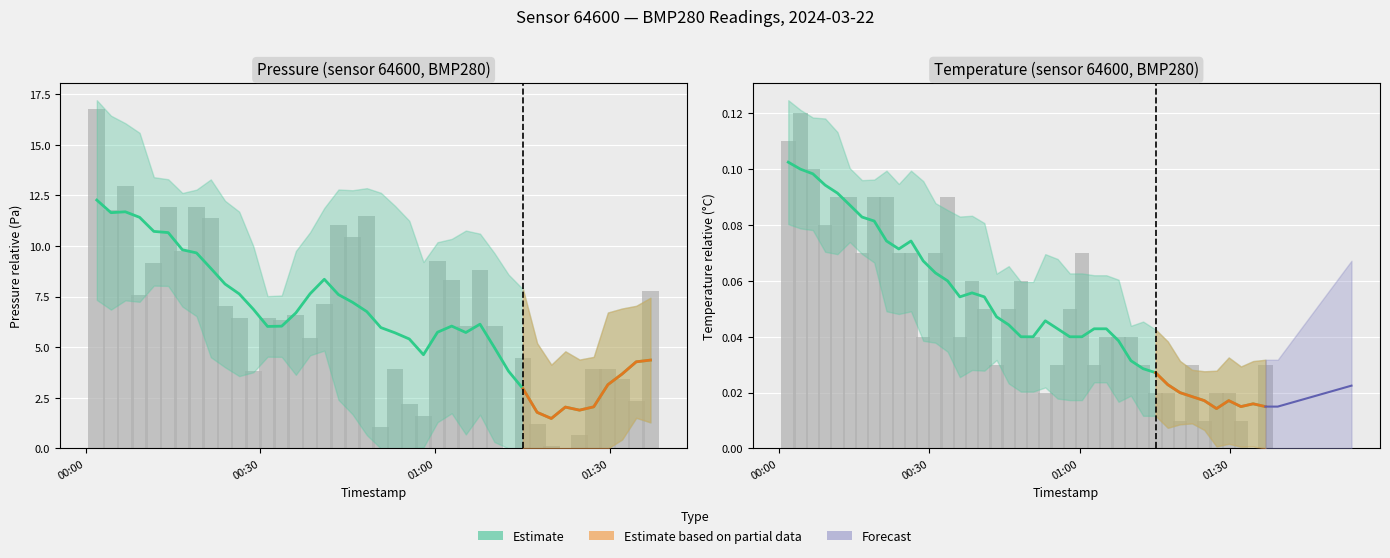

Which series has the largest total across all categories?

pressure